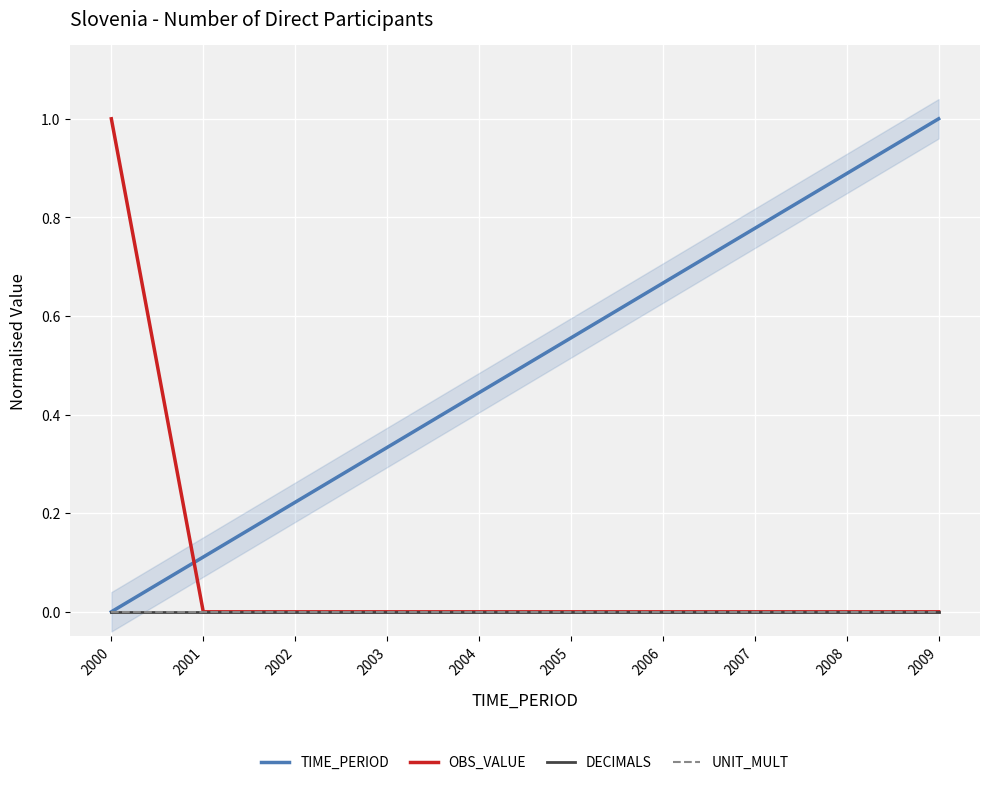

The value of TIME_PERIOD at 2009 is 1.0. True or false?

True